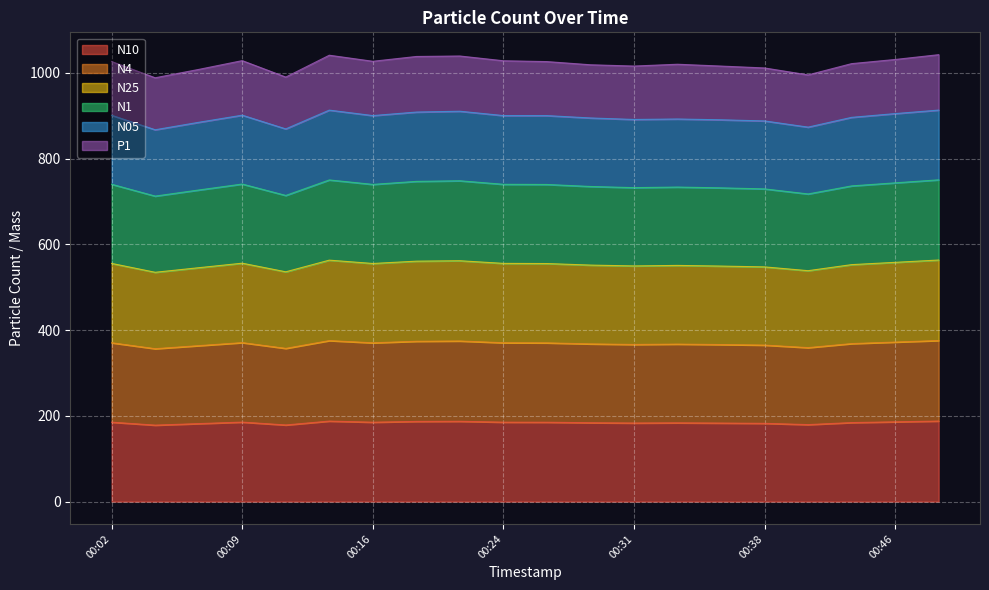

Rank the categories by N1 value from highest to lowest.

00:48, 00:14, 00:21, 00:19, 00:46, 00:09, 00:02, 00:24, 00:16, 00:26, 00:43, 00:29, 00:33, 00:31, 00:36, 00:38, 00:07, 00:41, 00:12, 00:04